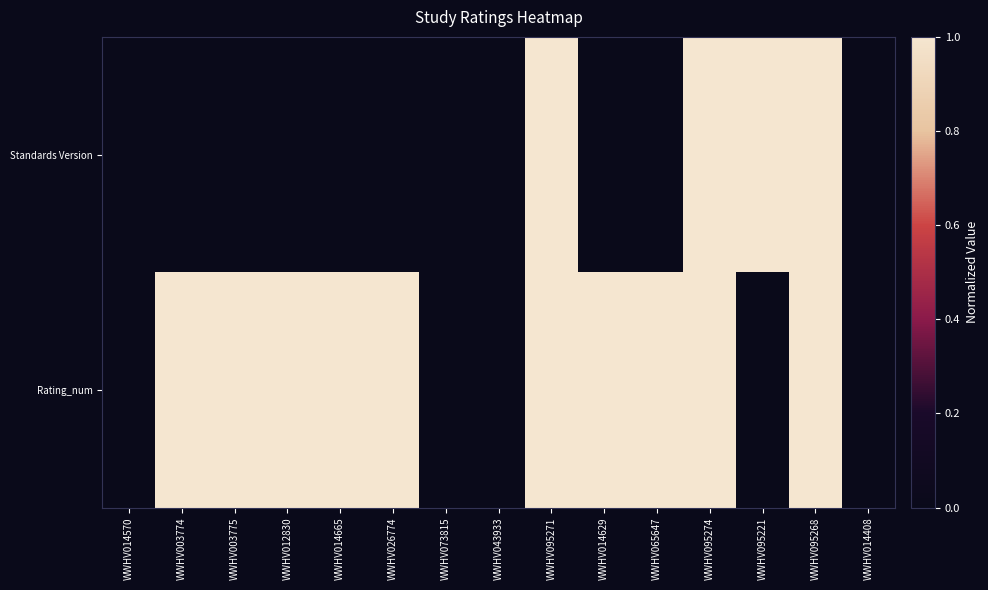

Rank the series at WWHV095271 from lowest to highest value.

Standards Version, Rating_num